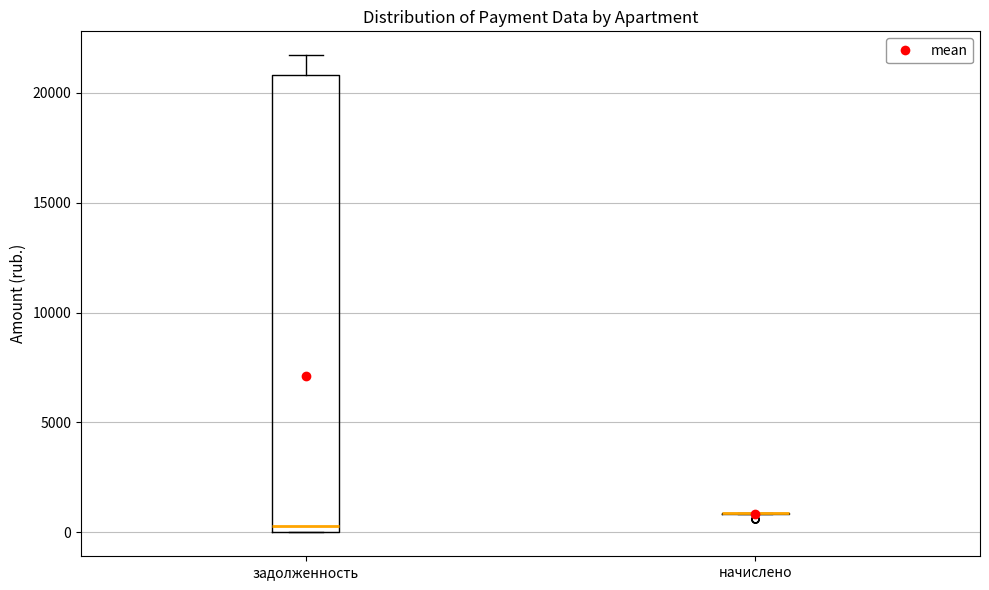

Comparing the boxes themselves (not the whiskers), which one is the tallest?

задолженность